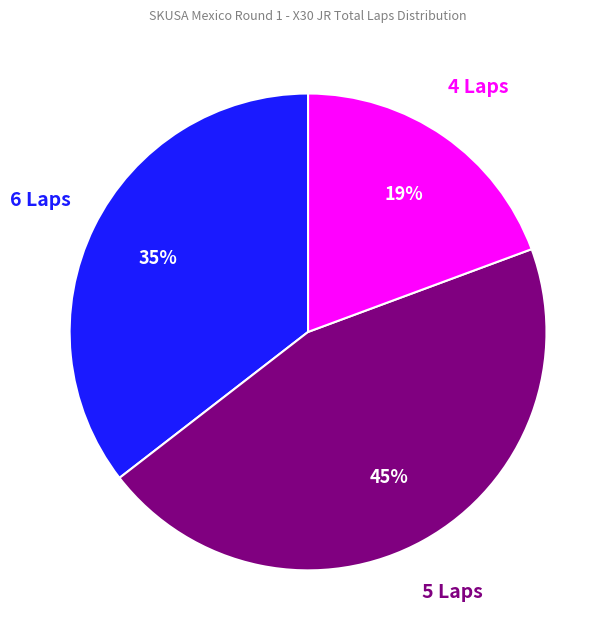

To the nearest percent, what portion does 6 Laps represent?

35%